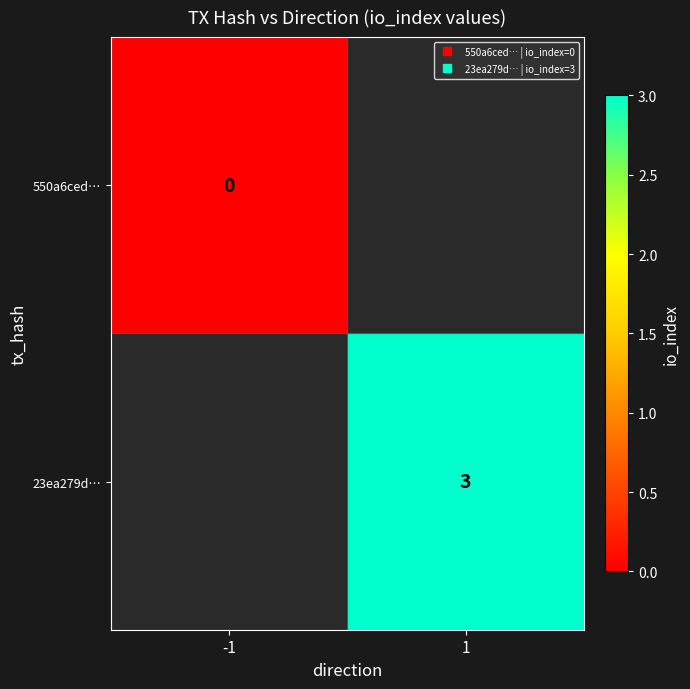

List the series in order of their overall mean, lowest first.

550a6ced…, 23ea279d…